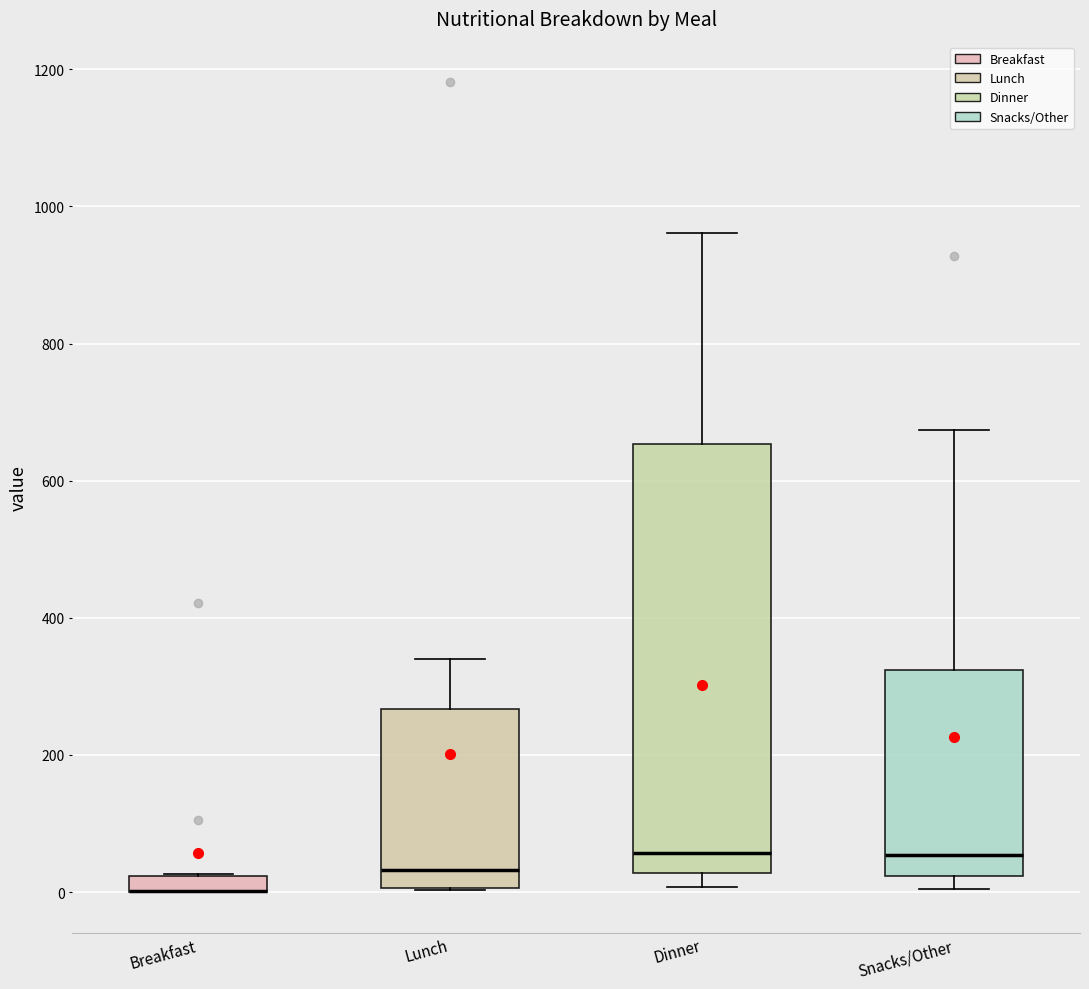

Where is the lower edge of the box for Lunch on the y-axis? The values are not printed on the chart, so give them approximately, as read against the axis.

0